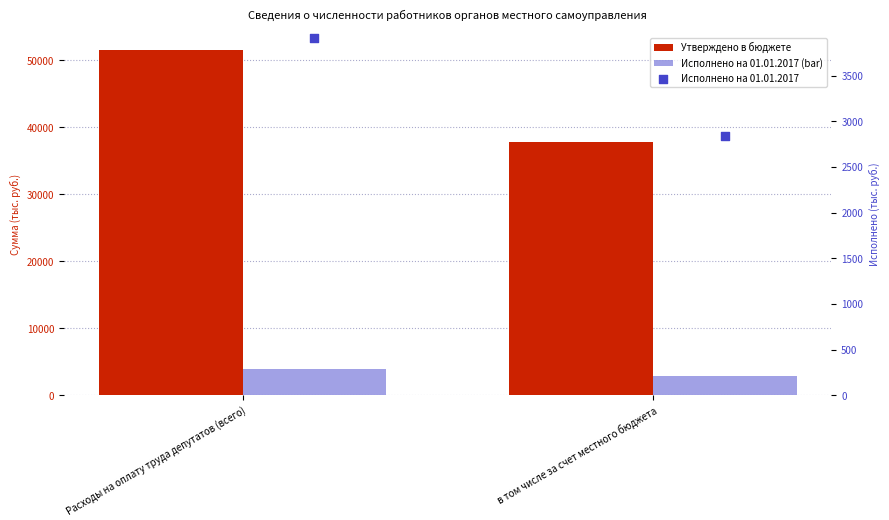

Is the value of Утверждено в бюджете at Расходы на оплату труда депутатов (всего) greater than the value of Исполнено на 01.01.2017 at в том числе за счет местного бюджета?

Yes